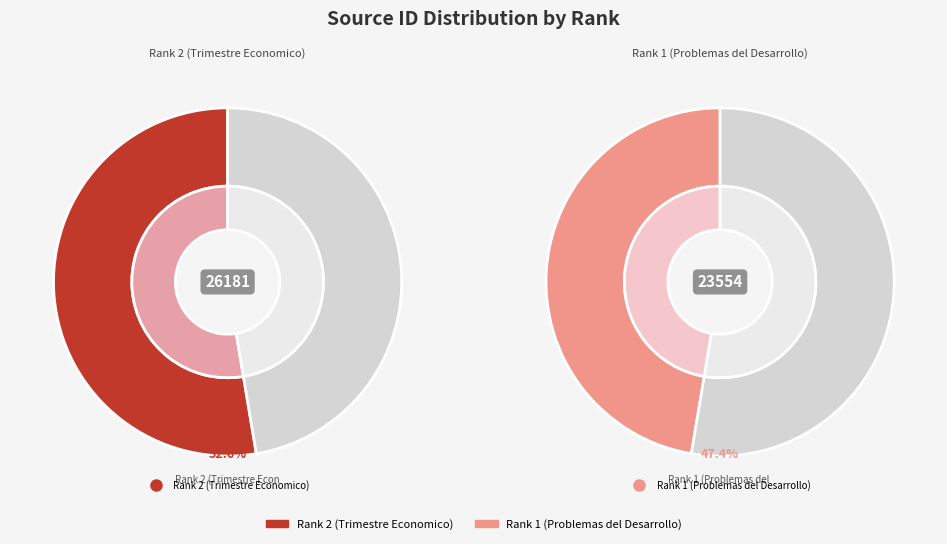

What is the change in value from Rank 2 (Trimestre Economico) to Rank 1 (Problemas del Desarrollo)?

-2627